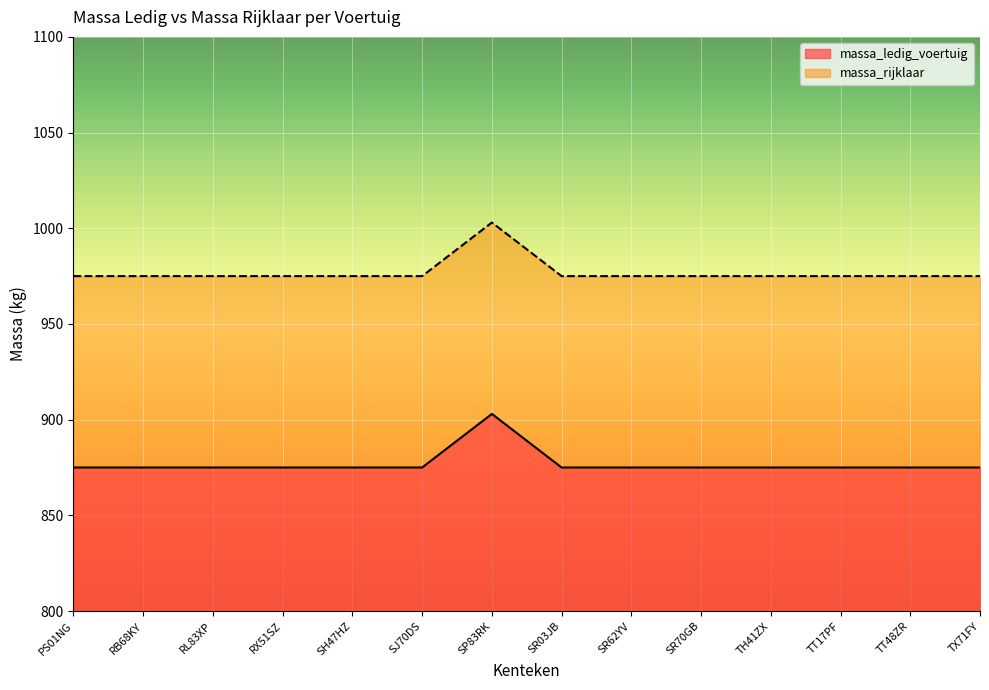

What is the difference between the maximum and minimum values in the massa_rijklaar series?

28